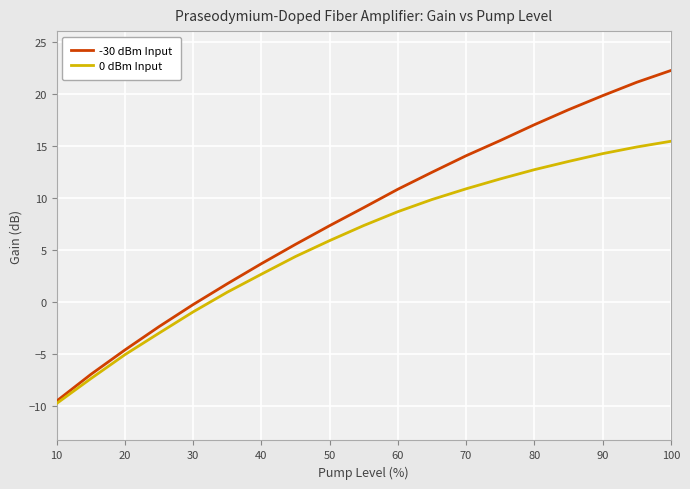

What are all the series names shown in the legend?

-30 dBm Input, 0 dBm Input